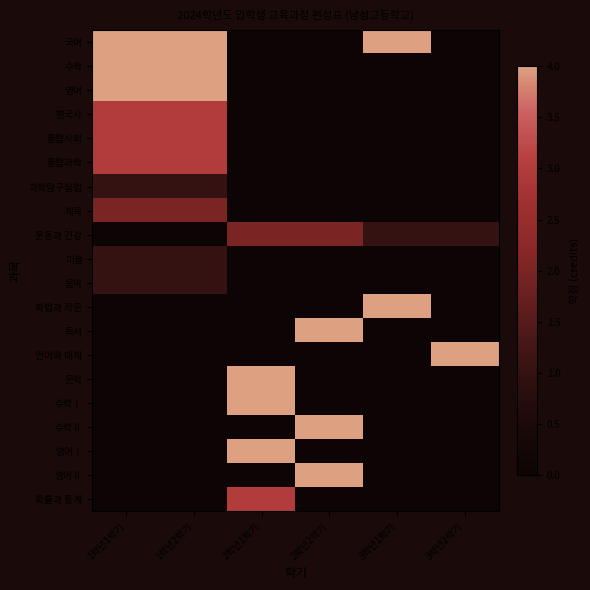

Rank the series by their maximum value, from highest to lowest.

국어, 수학, 영어, 화법과 작문, 독서, 언어와 매체, 문학, 수학Ⅰ, 수학Ⅱ, 영어Ⅰ, 영어Ⅱ, 한국사, 통합사회, 통합과학, 확률과 통계, 체육, 운동과 건강, 과학탐구실험, 미술, 음악